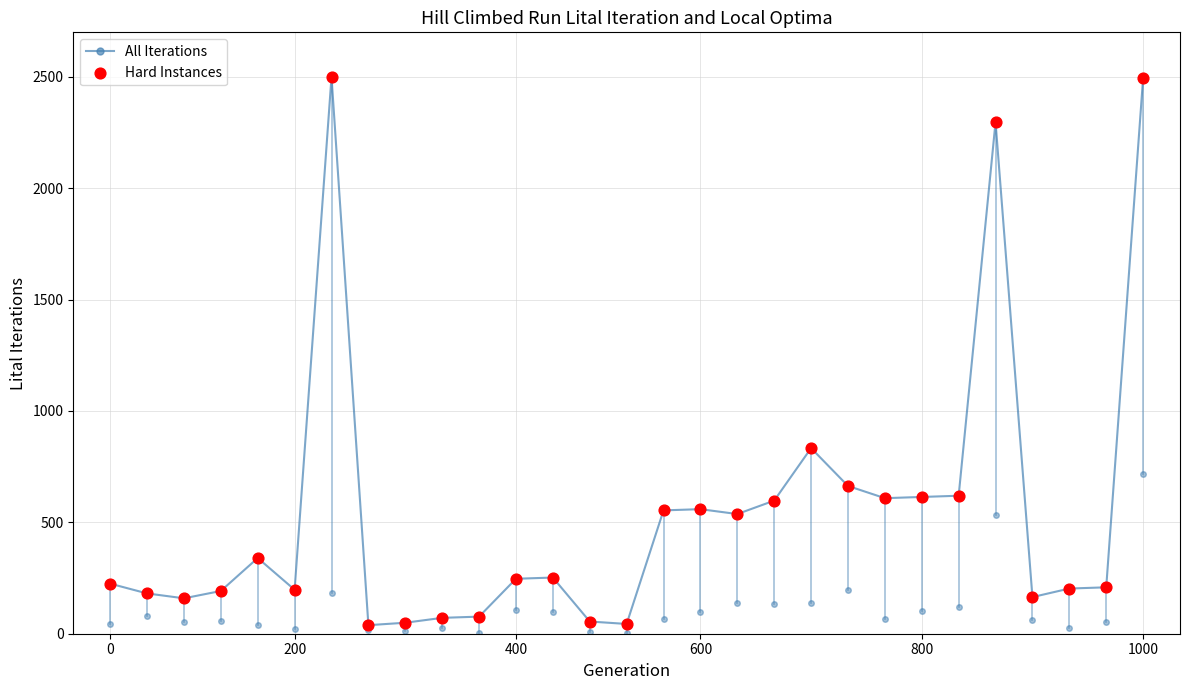

Which series contains the highest Y value?

All Iterations